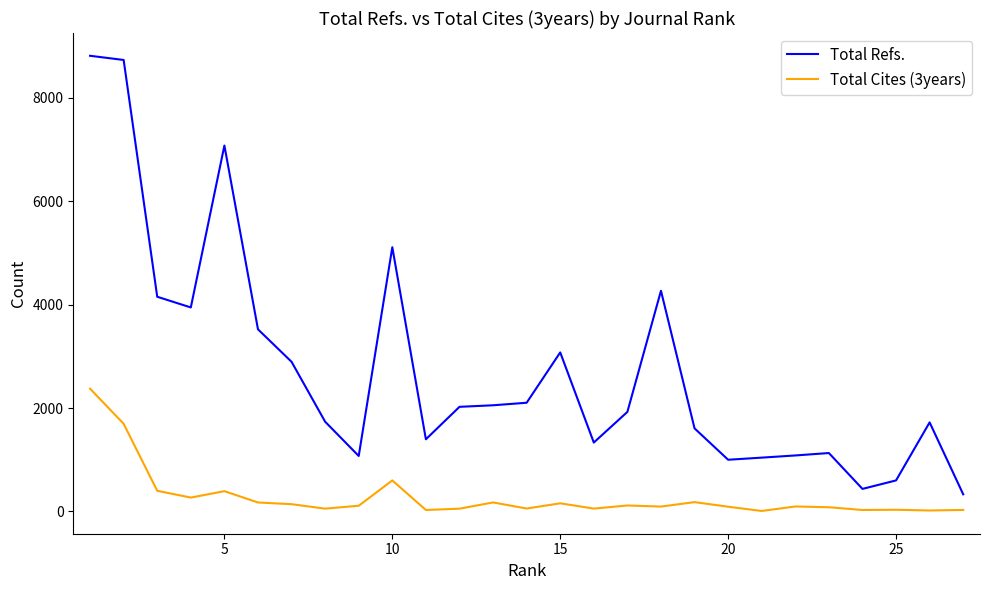

What is the maximum value shown in the chart?

8816